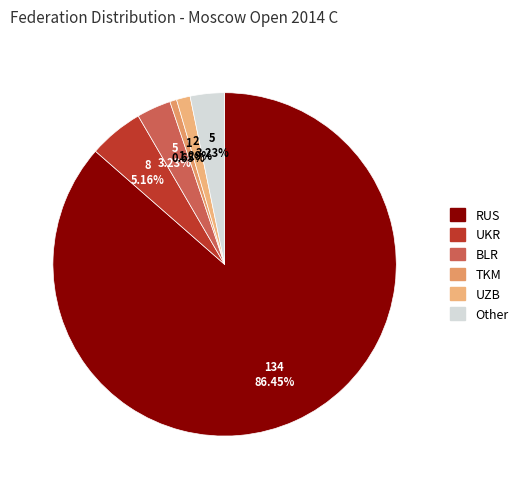

Is there any slice that represents more than half of the pie?

Yes